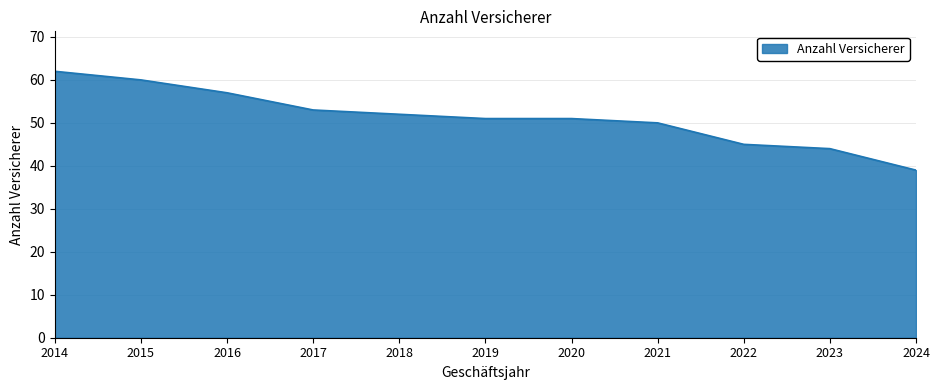

Between 2020 and 2017, which is larger?

2017